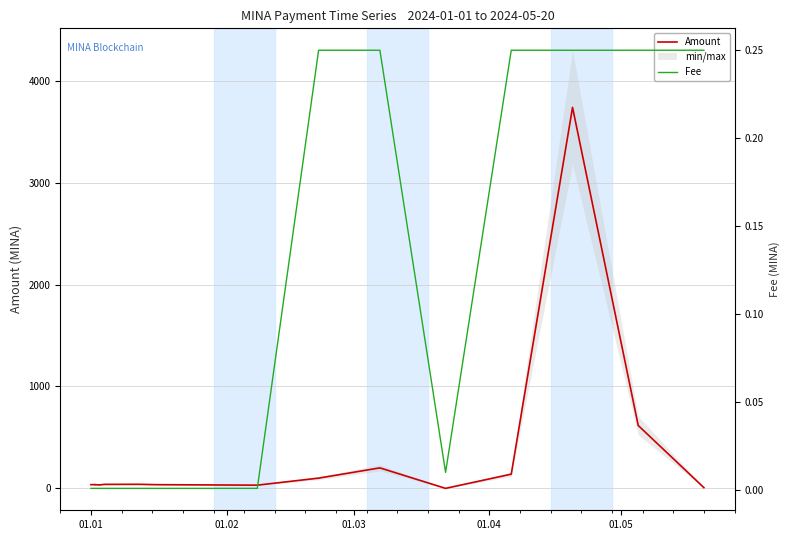

Which series has the largest range (max minus min)?

Amount